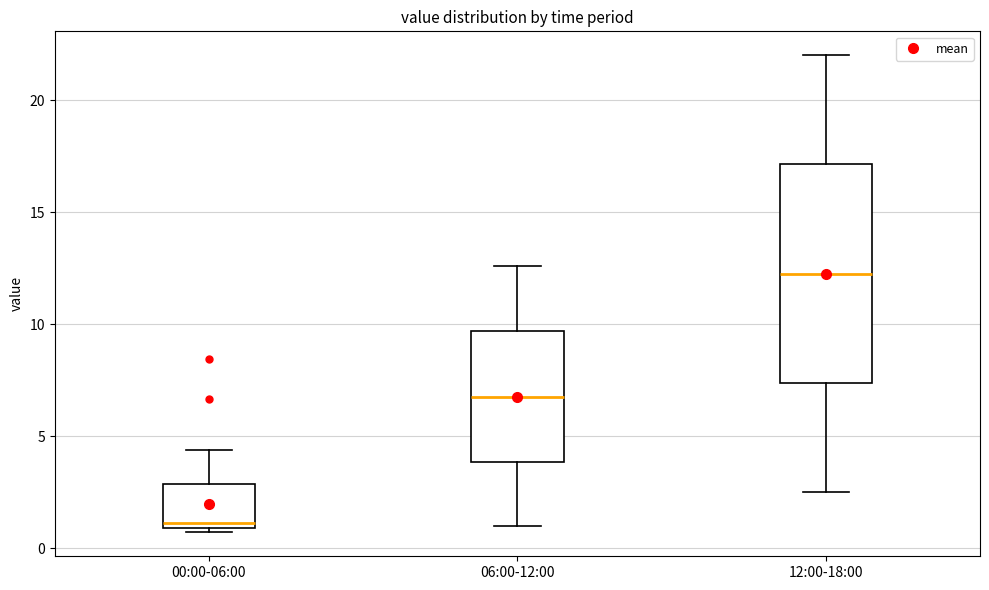

Where is the upper edge of the box for 12:00-18:00 on the y-axis? The values are not printed on the chart, so give them approximately, as read against the axis.

17.0